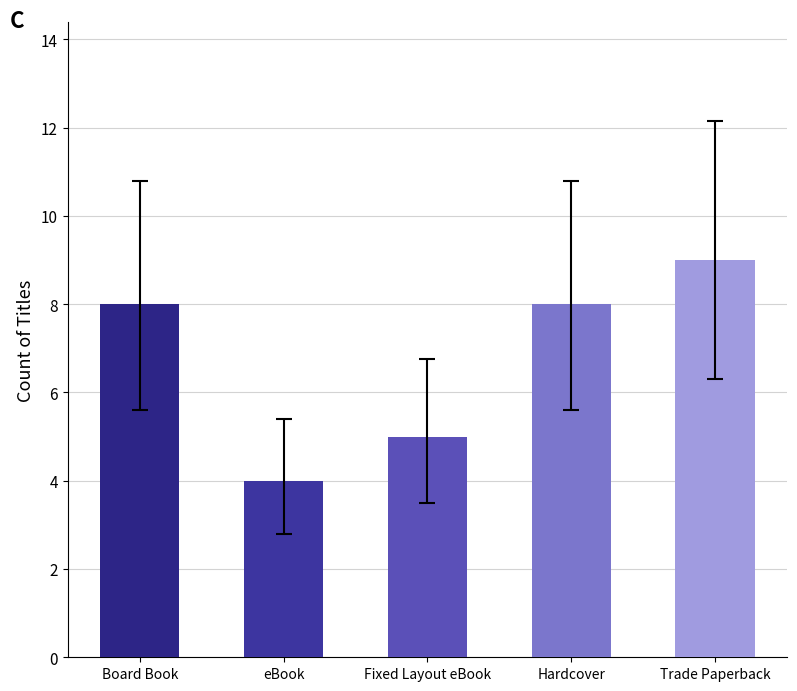

What is the smallest value displayed?

4